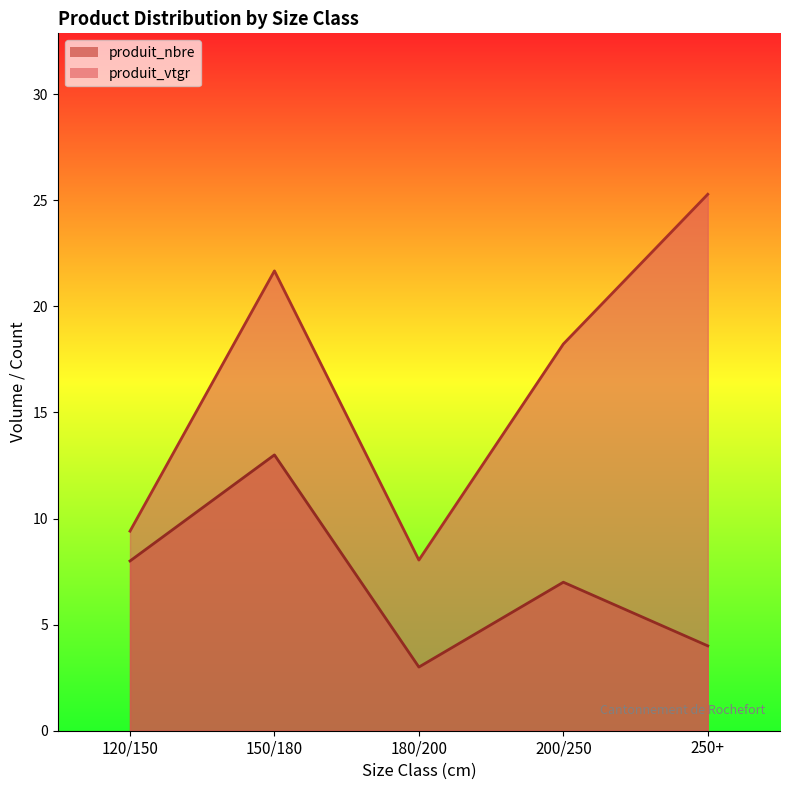

How many interior local peaks does the produit_nbre series have?

2